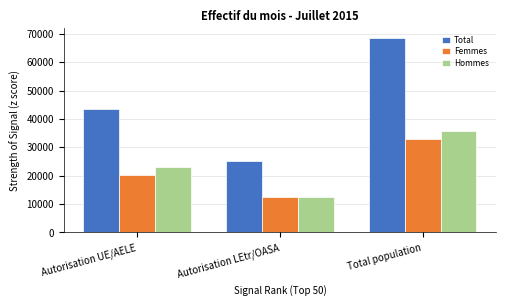

Where is Hommes nearest to the value 24183?

Autorisation UE/AELE